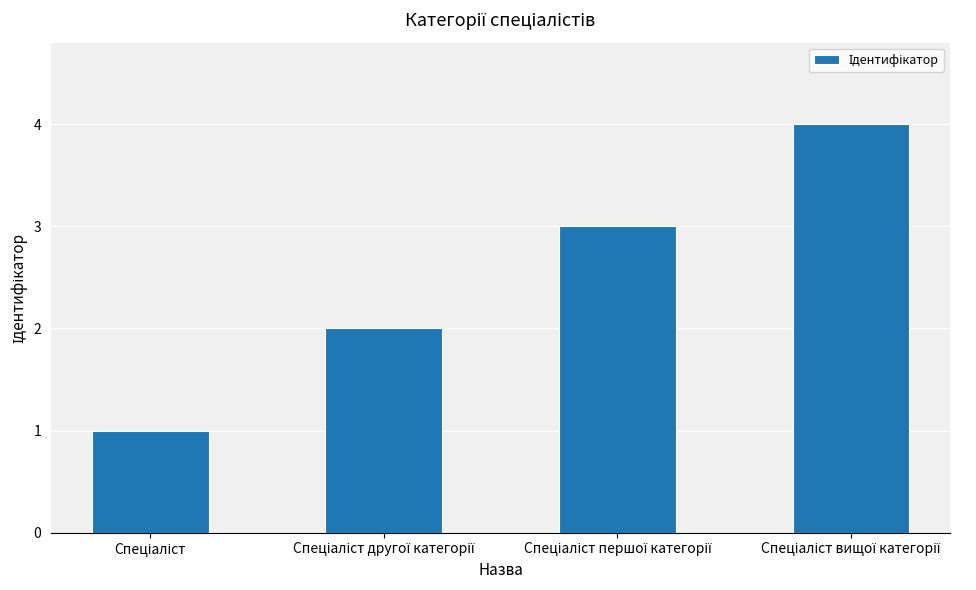

What is the difference between the maximum and minimum values?

3